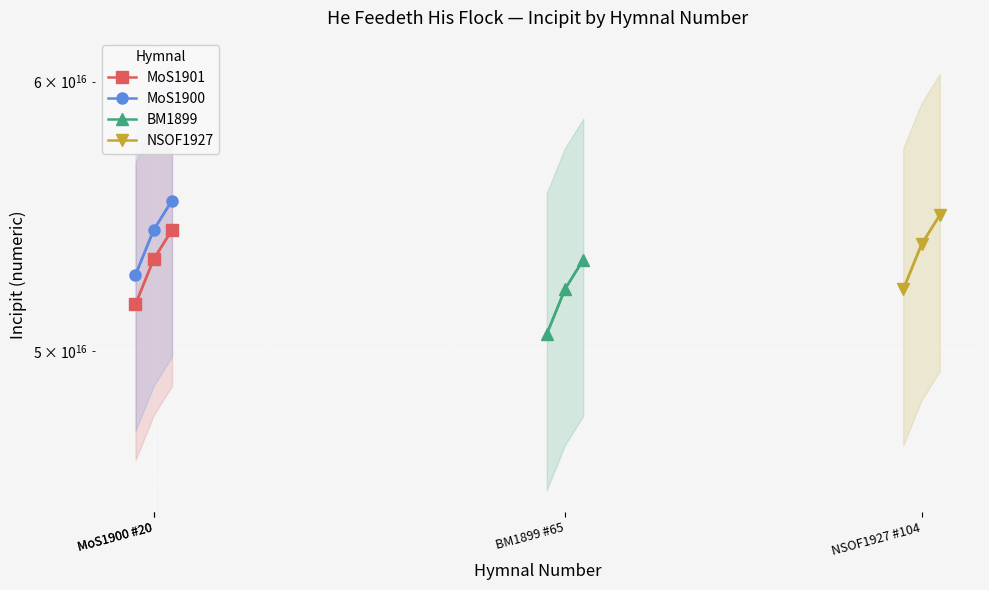

What is the difference between the MoS1900 values at MoS1900 #20 and MoS1900 #20?

1628389560600264